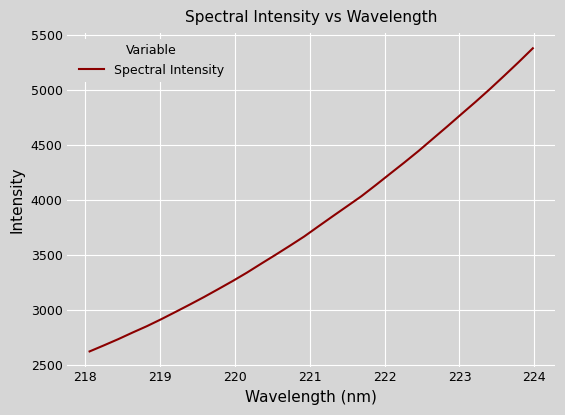

What is the maximum value shown in the chart?

5375.1